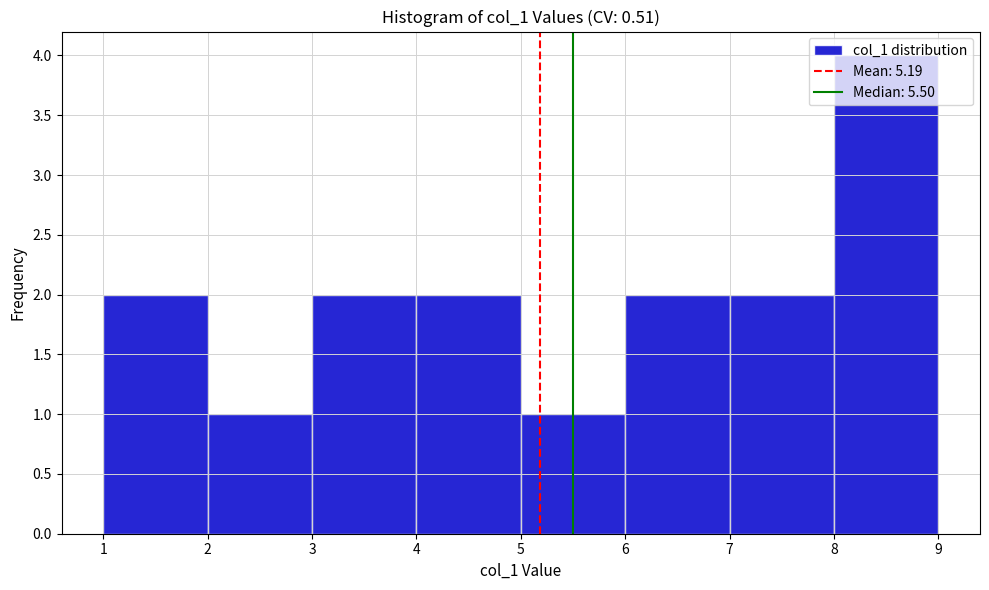

How tall is the bar that spans 2 to 3 on the x-axis? The values are not printed on the chart, so give them approximately, as read against the axis.

1